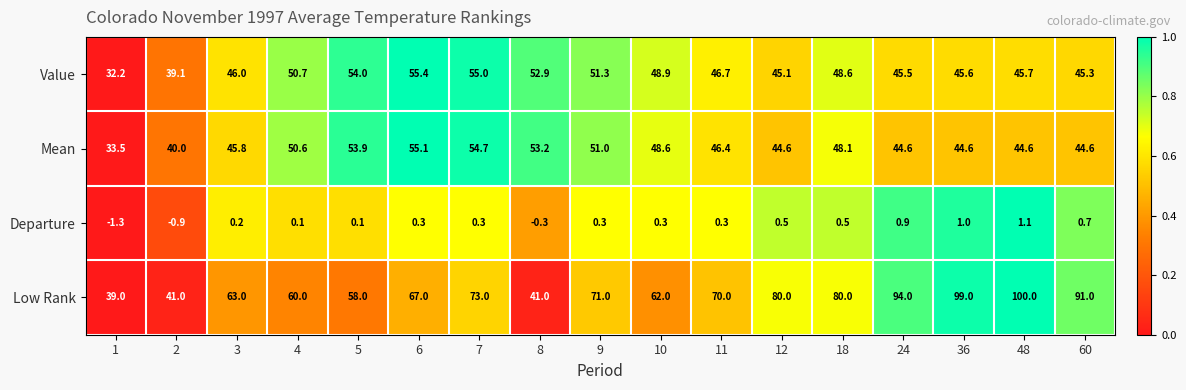

At which category does the chart reach its peak across all series?

48